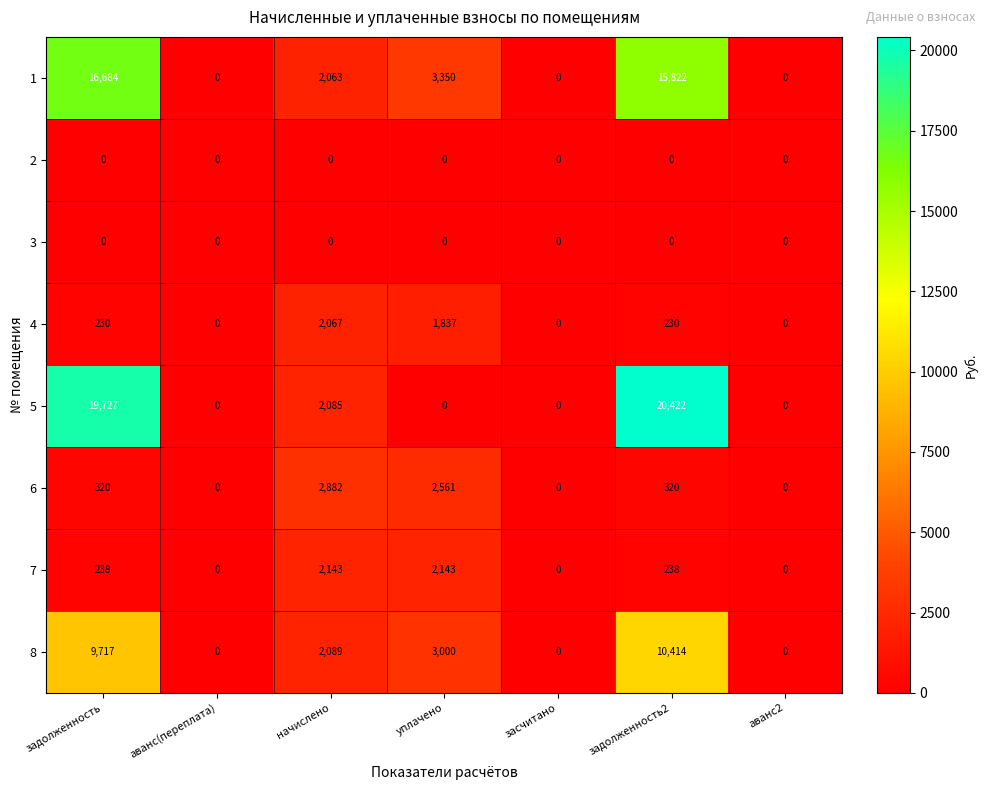

Count the number of data series in this chart.

8